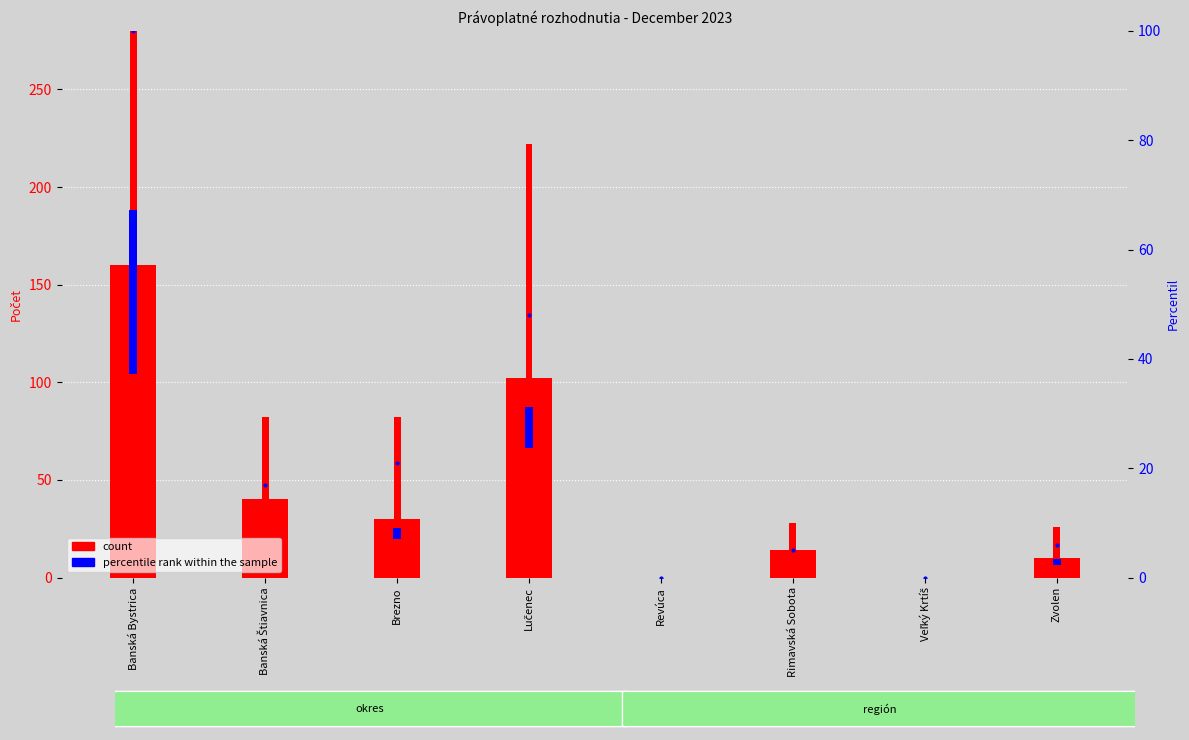

Reading left to right, extract all data points from this chart.

matke (col_13): Banská Bystrica=160	Banská Štiavnica=40	Brezno=30	Lučenec=102	Revúca=0	Rimavská Sobota=14	Veľký Krtíš=0	Zvolen=10
počet detí (col_18): Banská Bystrica=247	Banská Štiavnica=42	Brezno=52	Lučenec=120	Revúca=0	Rimavská Sobota=14	Veľký Krtíš=0	Zvolen=16
percentile rank within the sample: Banská Bystrica=100	Banská Štiavnica=17	Brezno=21	Lučenec=48	Revúca=0	Rimavská Sobota=5	Veľký Krtíš=0	Zvolen=6